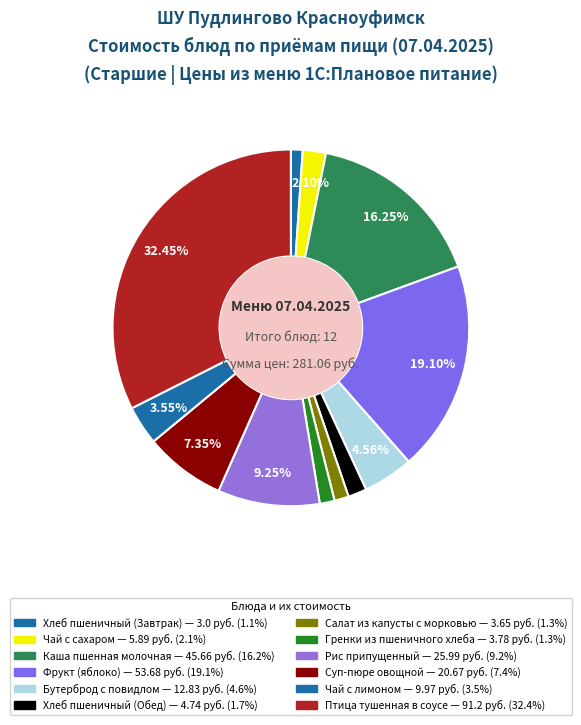

How many slices are in this pie chart?

12